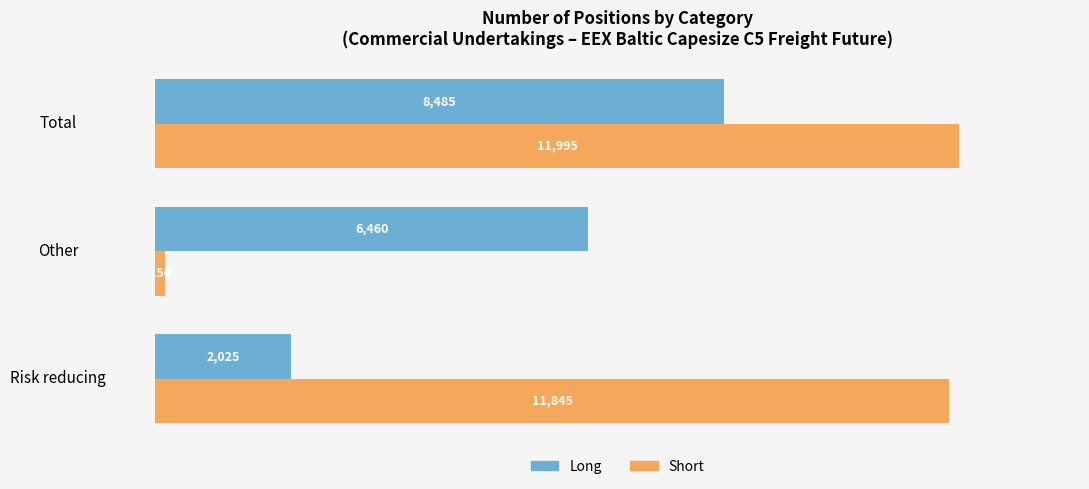

How many data points in Short are less than 11845?

1